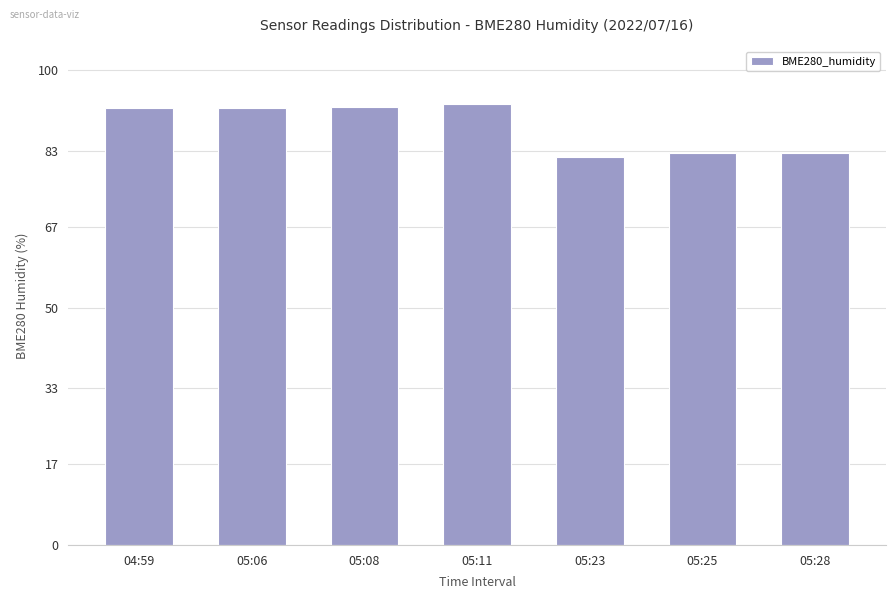

What position from the right is 05:28?

1